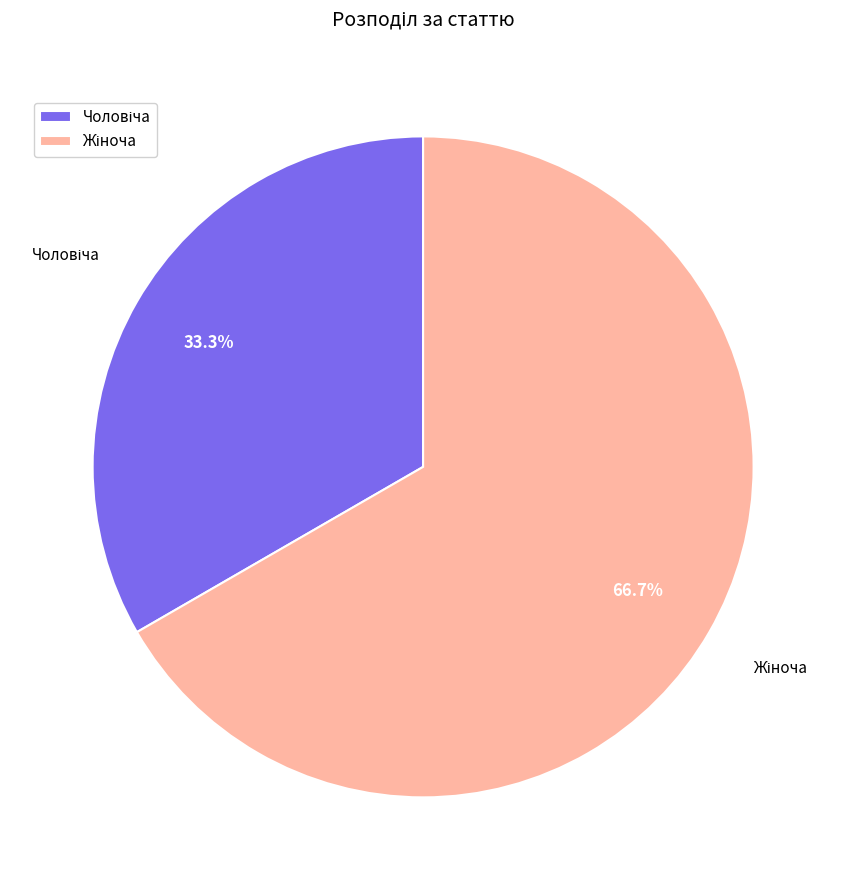

Is there any slice that represents more than half of the pie?

Yes